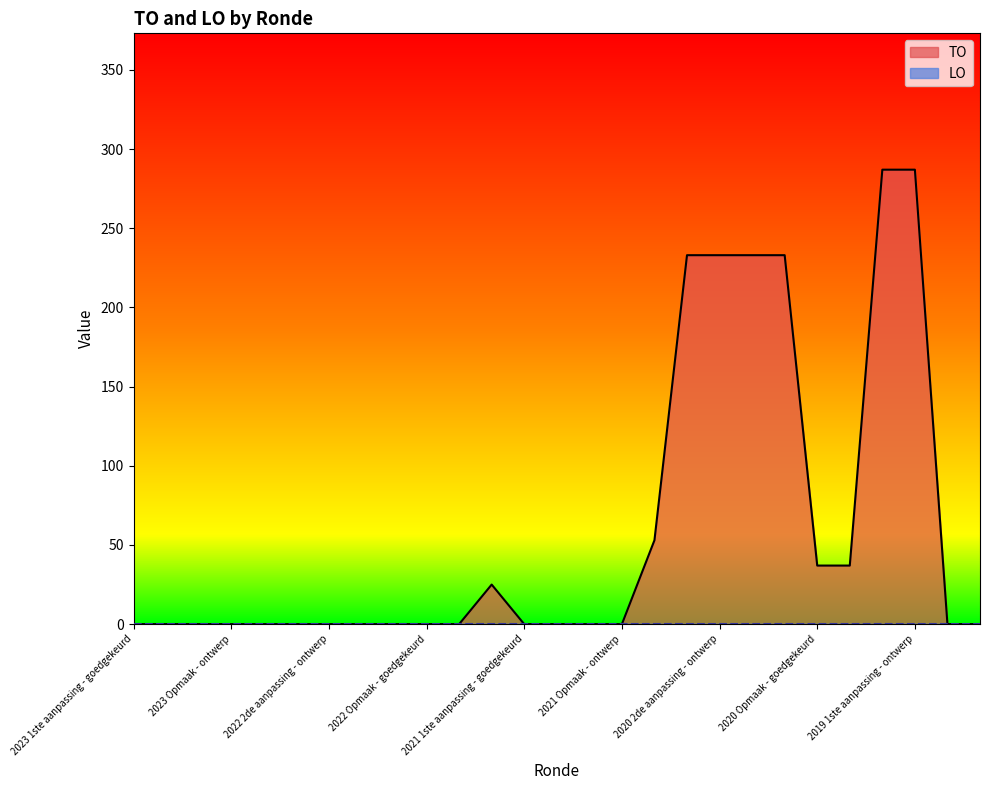

Reading left to right, what are all the values shown in this chart?

2023 1ste aanpassing - goedgekeurd=0	2023 1ste aanpassing - ontwerp=0	2023 Opmaak - goedgekeurd=0	2023 Opmaak - ontwerp=0	2022 uitvoering=0	2022 2de aanpassing - goedgekeurd=0	2022 2de aanpassing - ontwerp=0	2022 1ste aanpassing - goedgekeurd=0	2022 1ste aanpassing - ontwerp=0	2022 Opmaak - goedgekeurd=0	2022 Opmaak - ontwerp=0	2021 uitvoering=25	2021 1ste aanpassing - goedgekeurd=0	2021 1ste aanpassing - ontwerp=0	2021 Opmaak - goedgekeurd=0	2021 Opmaak - ontwerp=0	2020 uitvoering=53	2020 2de aanpassing - goedgekeurd=233	2020 2de aanpassing - ontwerp=233	2020 1ste aanpassing - goedgekeurd=233	2020 1ste aanpassing - ontwerp=233	2020 Opmaak - goedgekeurd=37	2020 Opmaak - ontwerp=37	2019 1ste aanpassing - goedgekeurd=287	2019 1ste aanpassing - ontwerp=287	2019 opmaak - goedgekeurd=0	2019 opmaak - ontwerp=0